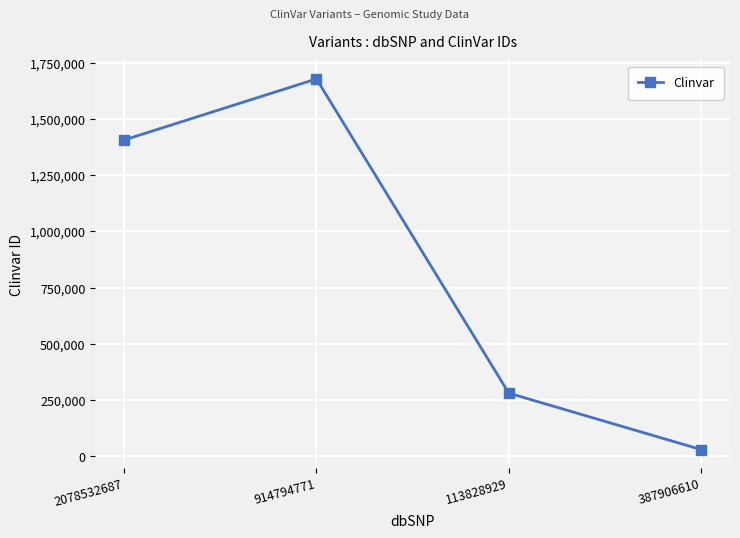

The value at 914794771 is 768102. True or false?

False